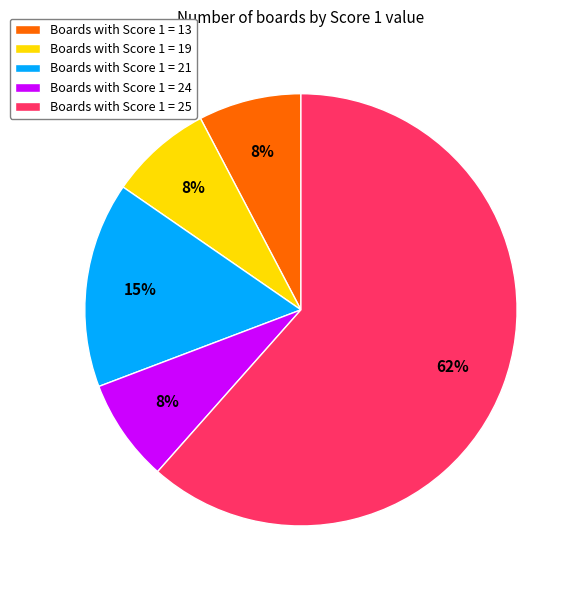

Does any single category account for the majority?

Yes